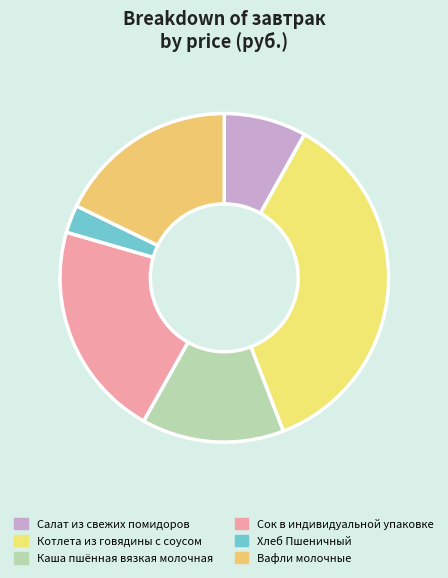

How many segments does this pie chart have?

6